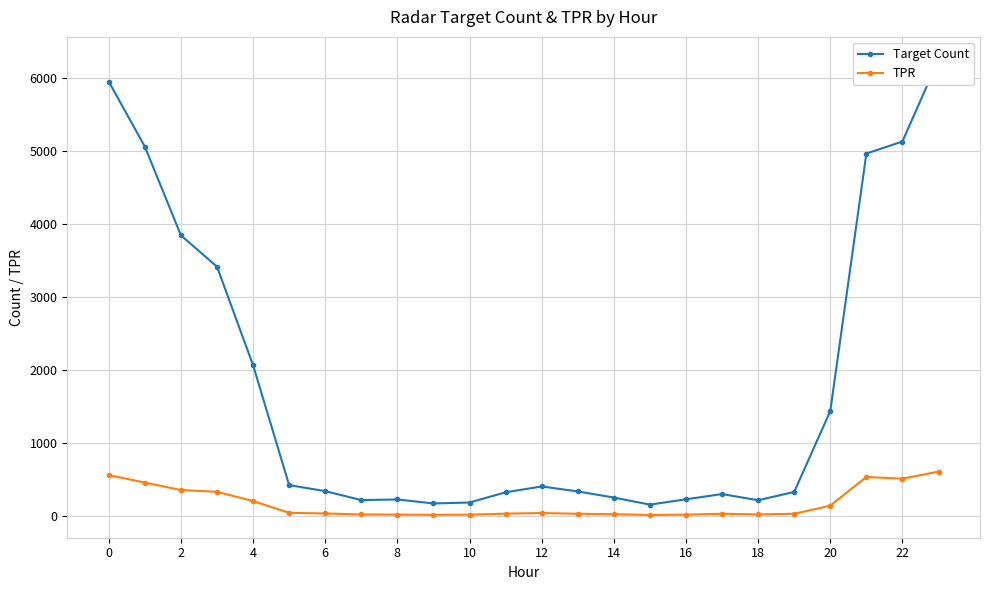

True or false: TPR has more than 2 interior local peaks.

True